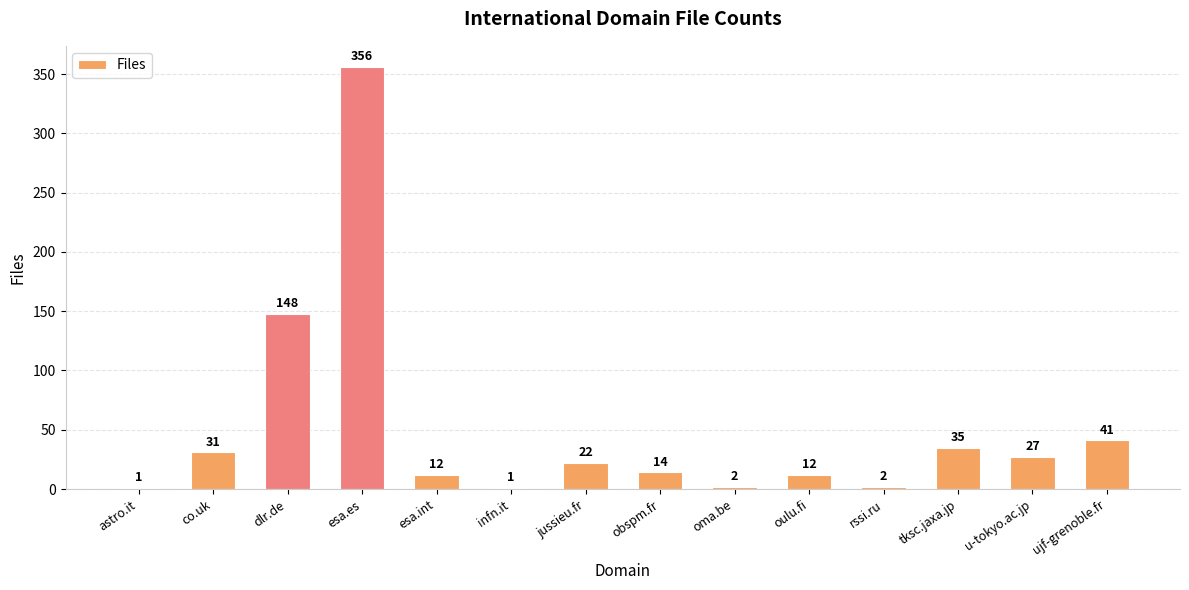

At which category does the chart reach its peak across all series?

esa.es